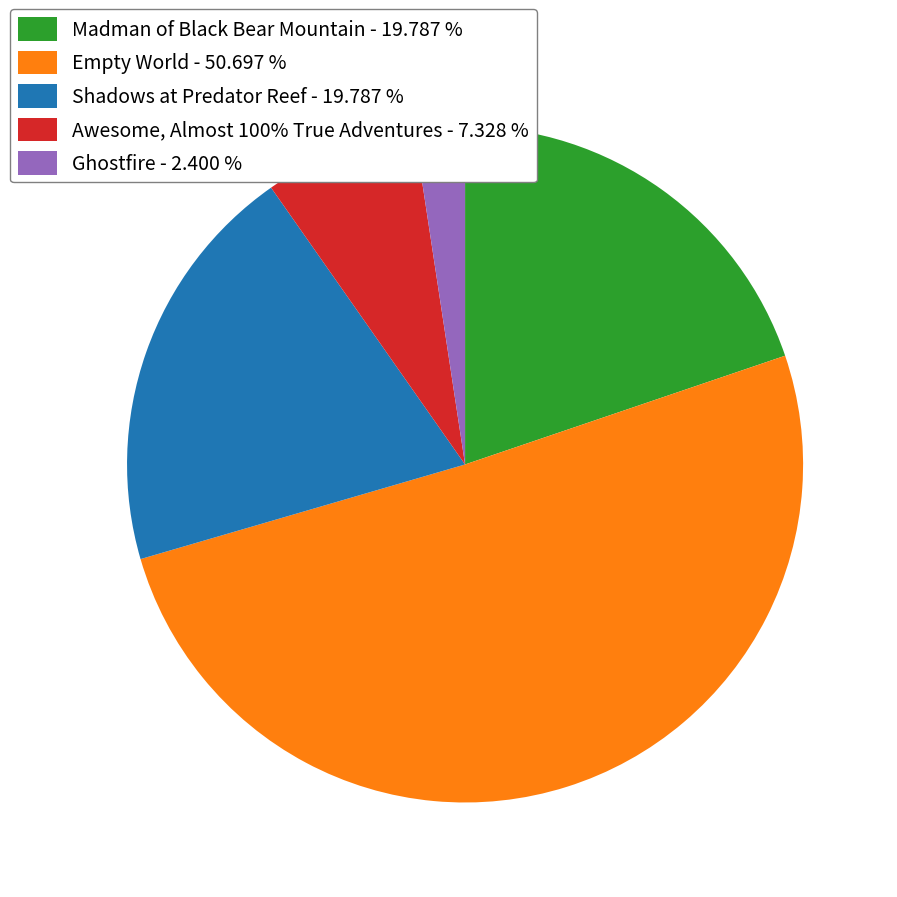

Count the number of slices in the pie.

5